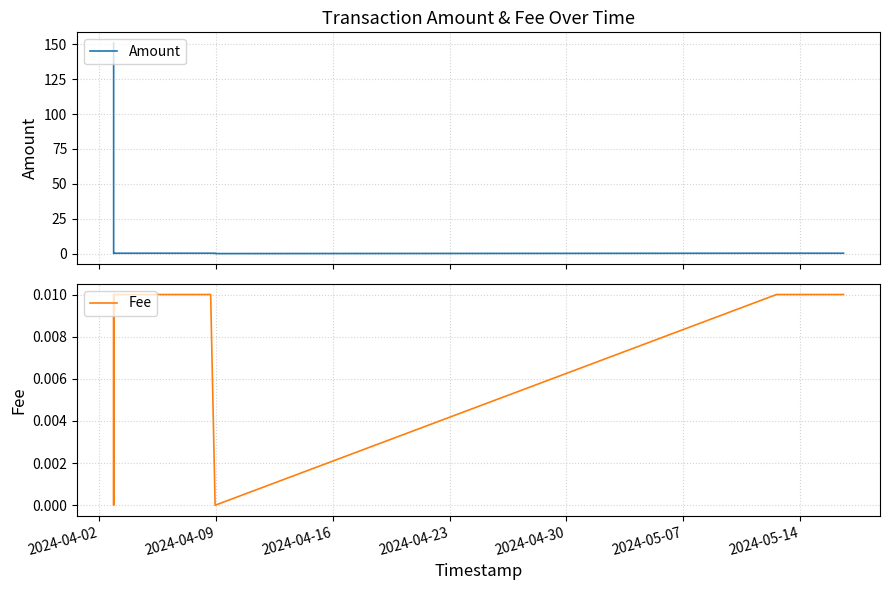

How many lines are shown in the chart?

2